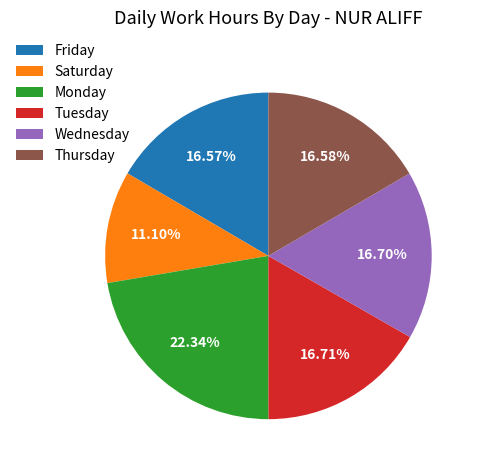

Does Monday represent more than half of the total?

No